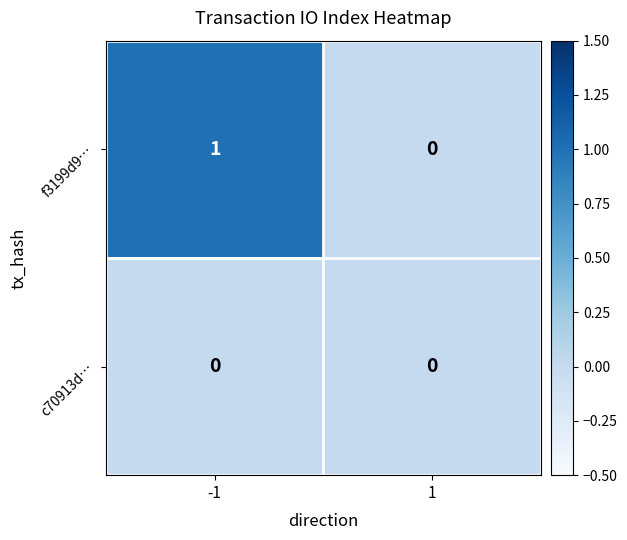

Which series changed the most between -1 and 1?

f3199d9…